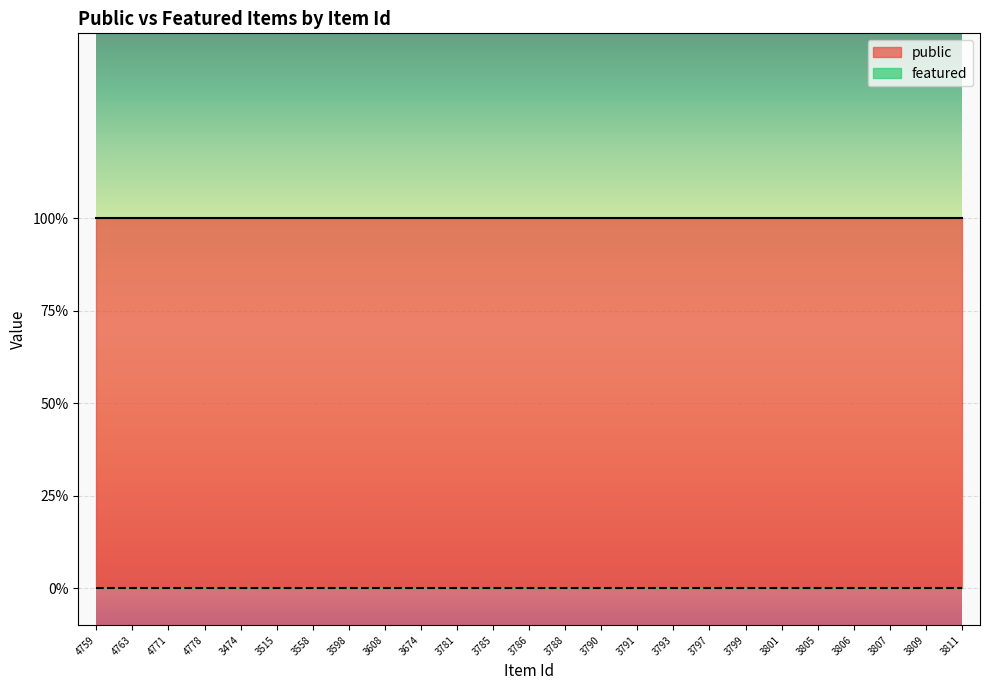

Does the chart display data point markers on the line(s)?

No